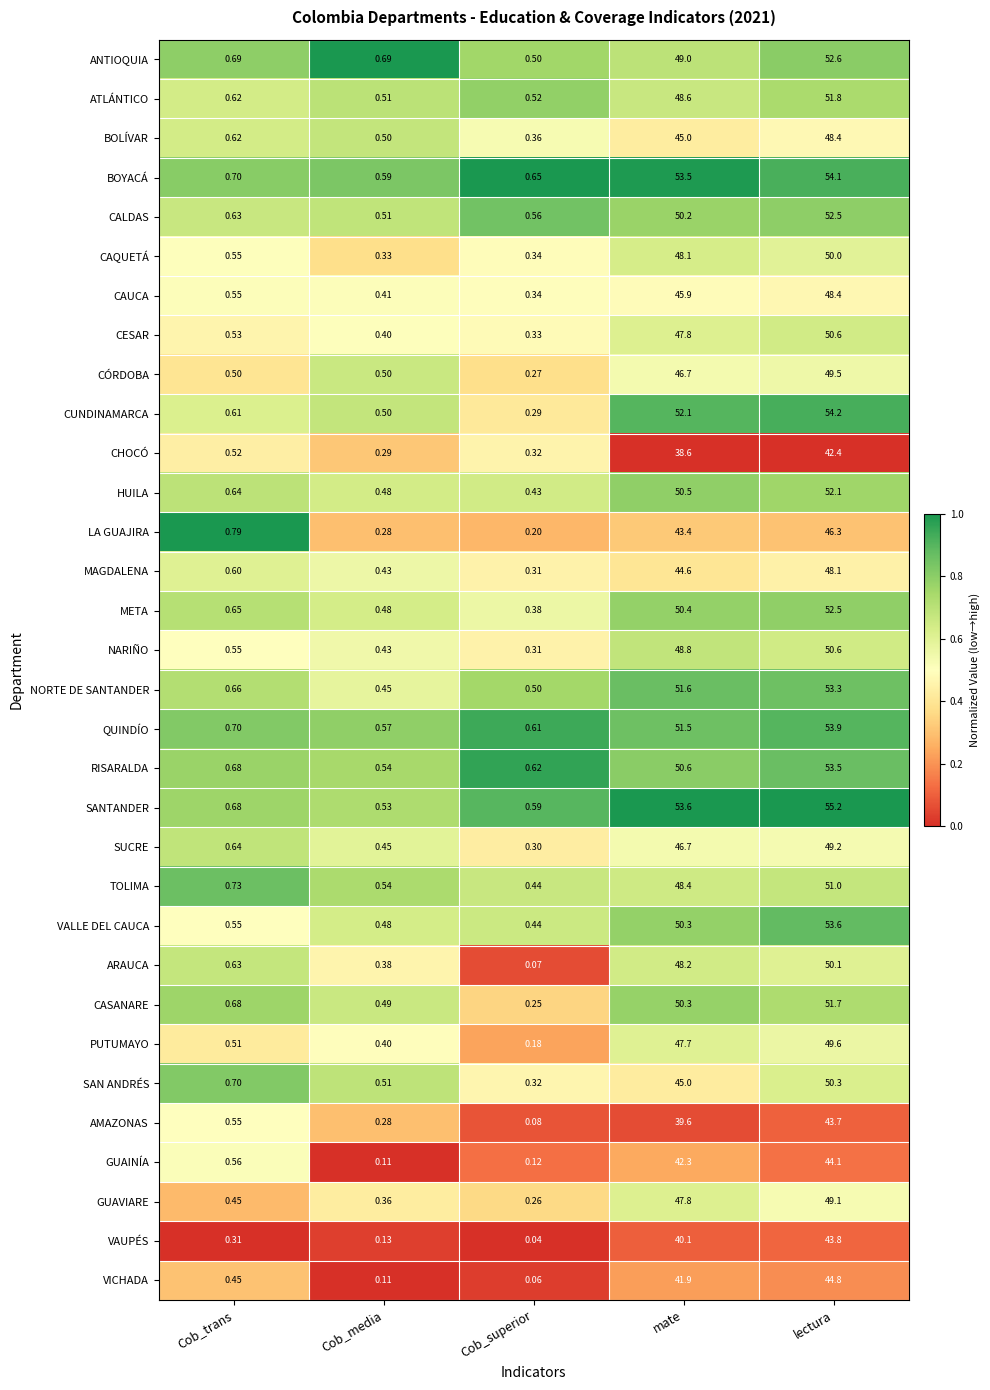

List the labels in order of GUAINÍA value, largest first.

lectura, mate, Cob_trans, Cob_superior, Cob_media